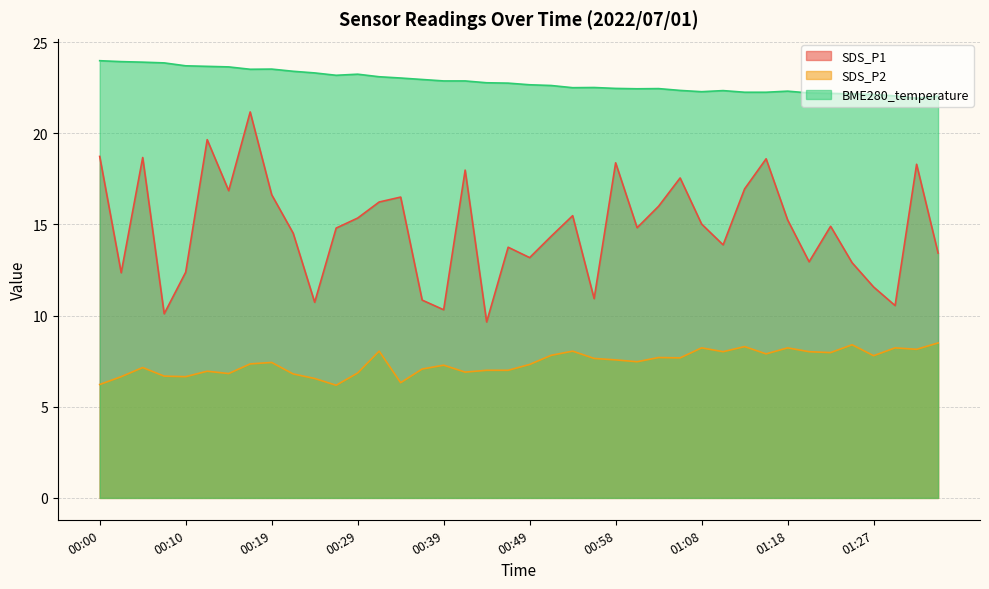

What is the difference between the maximum and minimum values in the BME280_temperature series?

2.1